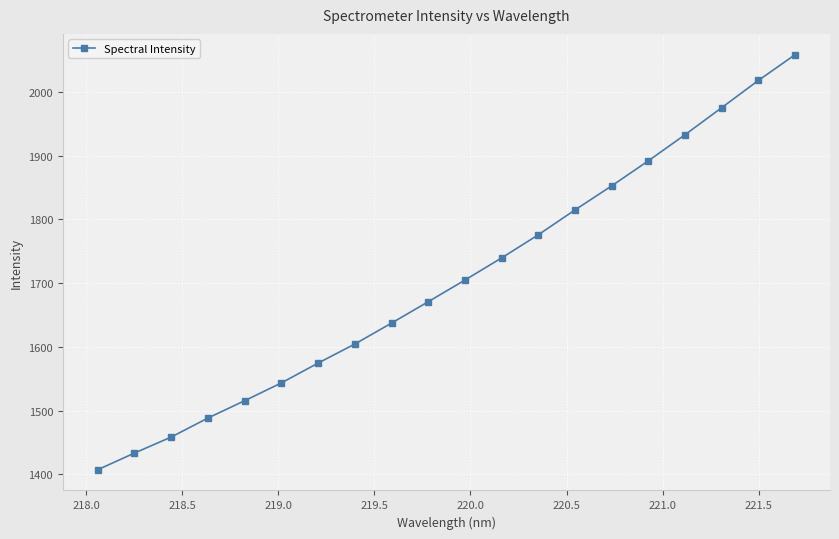

True or false: there are more than 2 points higher than both neighbors.

False